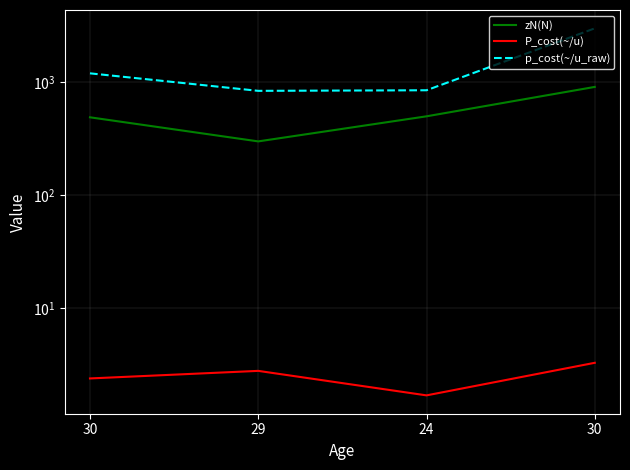

Is it true that P_cost(~/u) equals 3.3 at 30?

True